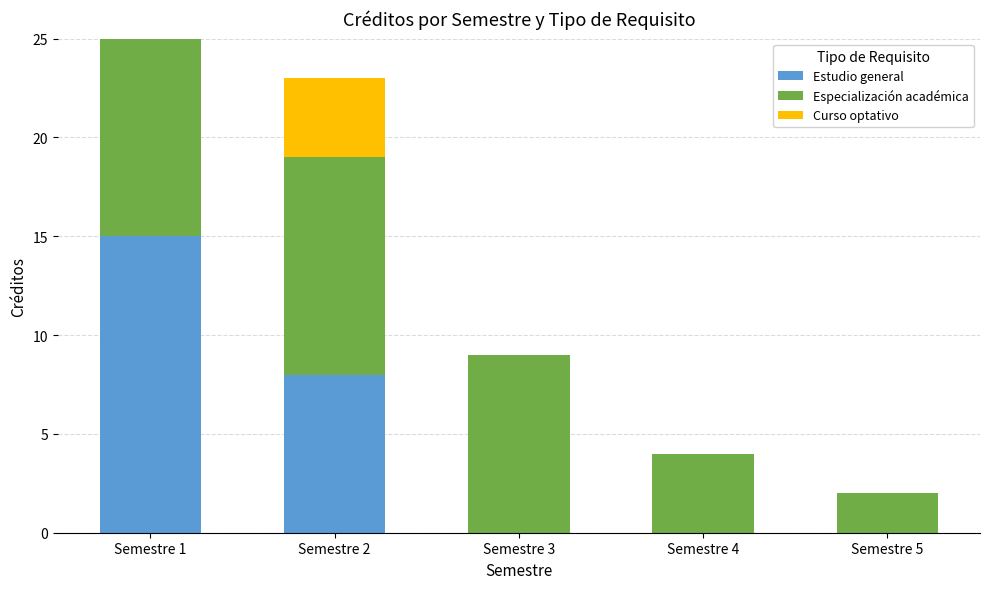

At which category is the sum across all series the highest?

Semestre 1